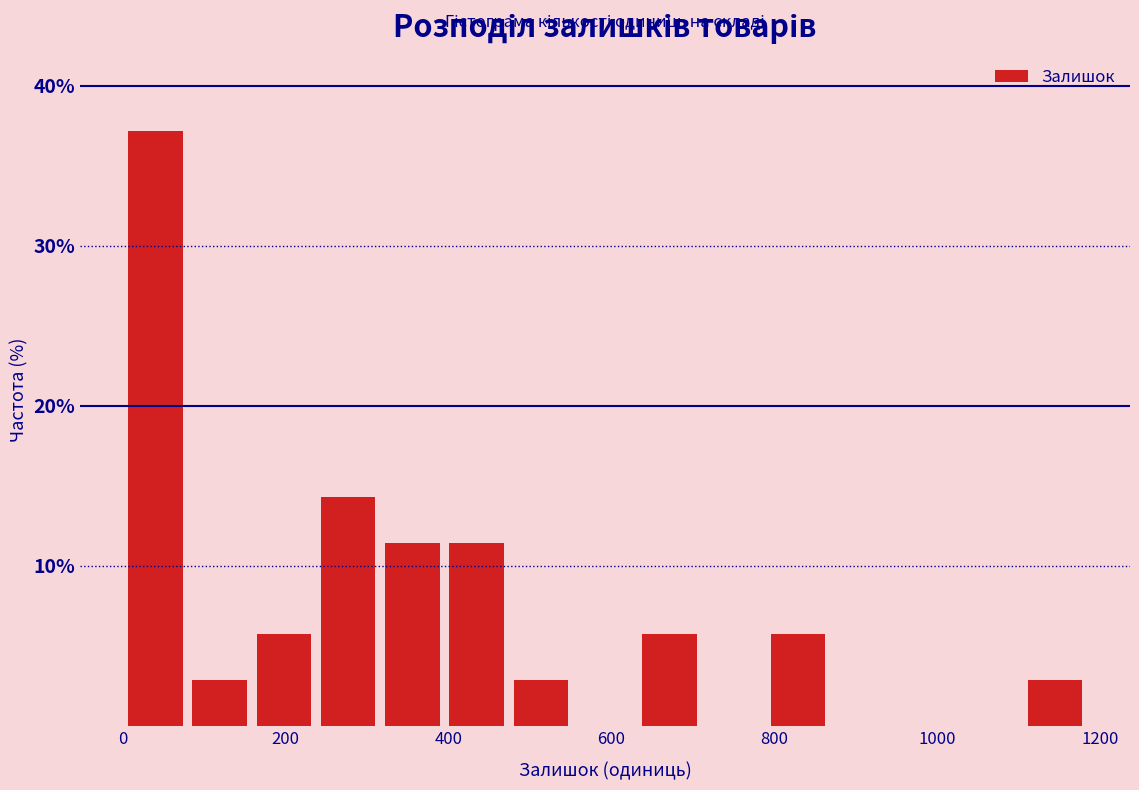

Around what value on the x-axis is the tallest bar? Give the approximate position of its centre, as read against the axis.

40